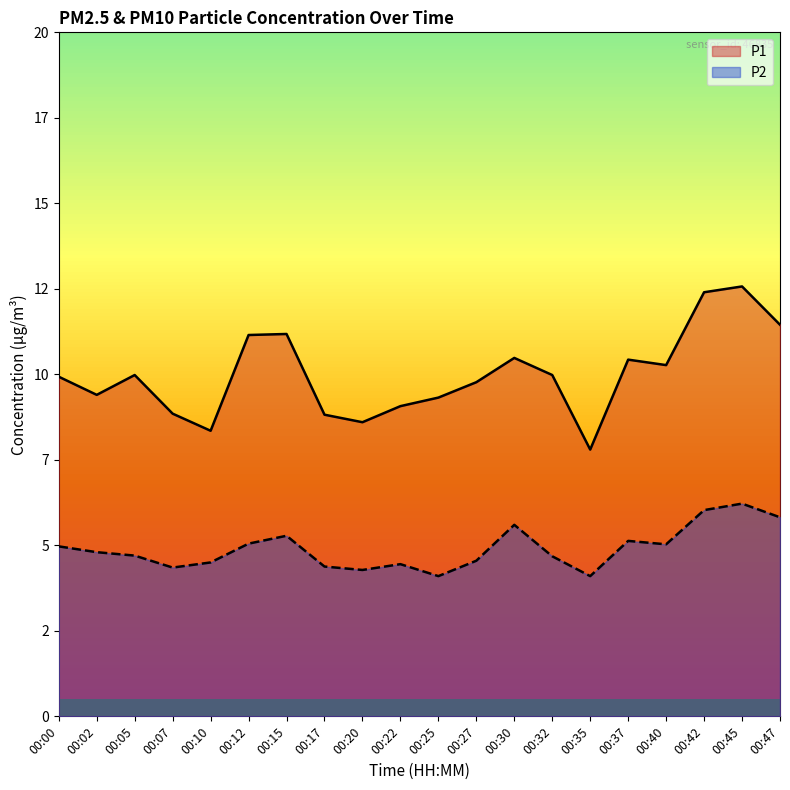

At how many categories does at least one series exceed 6?

20